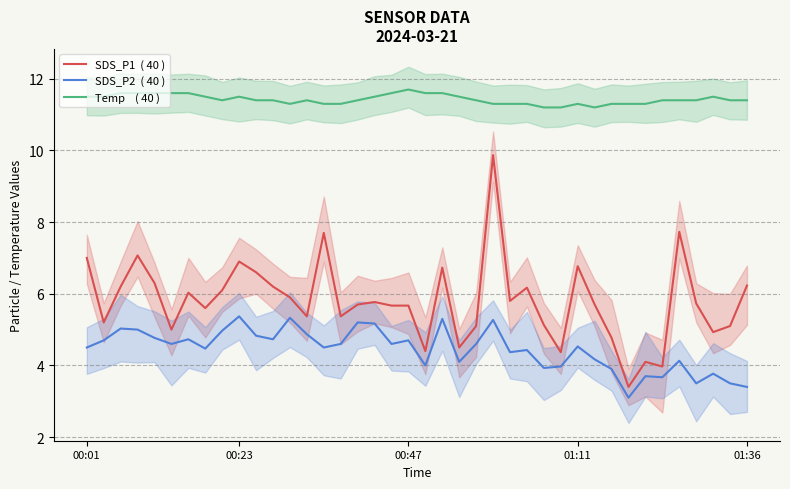

Reading left to right, list all the values displayed in this chart.

SDS_P1  ( 40 ): 7.0	5.2	6.2	7.1	6.3	5.0	6.0	5.6	6.1	6.9	6.6	6.2	5.9	5.4	7.7	5.4	5.7	5.8	5.7	5.7	4.4	6.7	4.5	5.1	9.9	5.8	6.2	5.1	4.4	6.8	5.7	4.8	3.4	4.1	4.0	7.7	5.7	4.9	5.1	6.2
SDS_P2  ( 40 ): 4.5	4.7	5.0	5.0	4.8	4.6	4.7	4.5	5.0	5.4	4.8	4.7	5.3	4.9	4.5	4.6	5.2	5.2	4.6	4.7	4.0	5.3	4.1	4.6	5.3	4.4	4.4	3.9	4.0	4.5	4.2	3.9	3.1	3.7	3.7	4.1	3.5	3.8	3.5	3.4
Temp    ( 40 ): 11.5	11.5	11.6	11.6	11.6	11.6	11.6	11.5	11.4	11.5	11.4	11.4	11.3	11.4	11.3	11.3	11.4	11.5	11.6	11.7	11.6	11.6	11.5	11.4	11.3	11.3	11.3	11.2	11.2	11.3	11.2	11.3	11.3	11.3	11.4	11.4	11.4	11.5	11.4	11.4